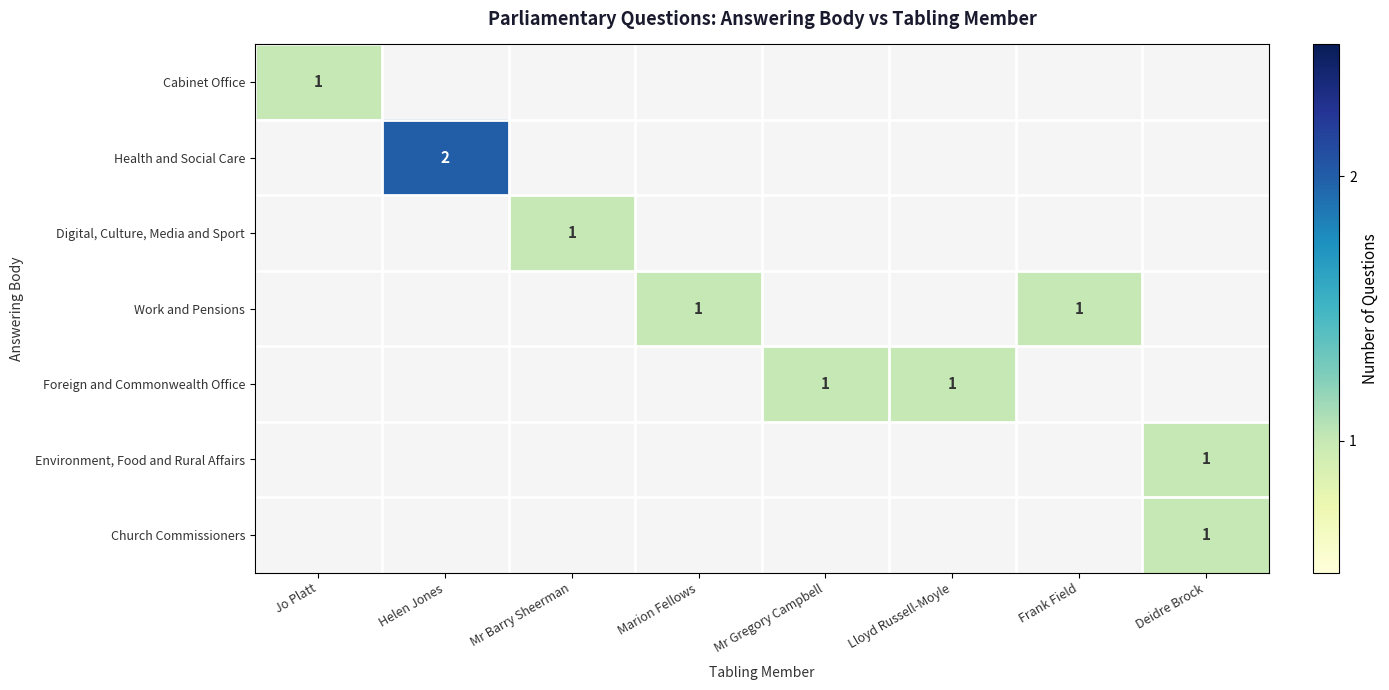

Is the value of Work and Pensions at Lloyd Russell-Moyle greater than the value of Health and Social Care at Mr Barry Sheerman?

No